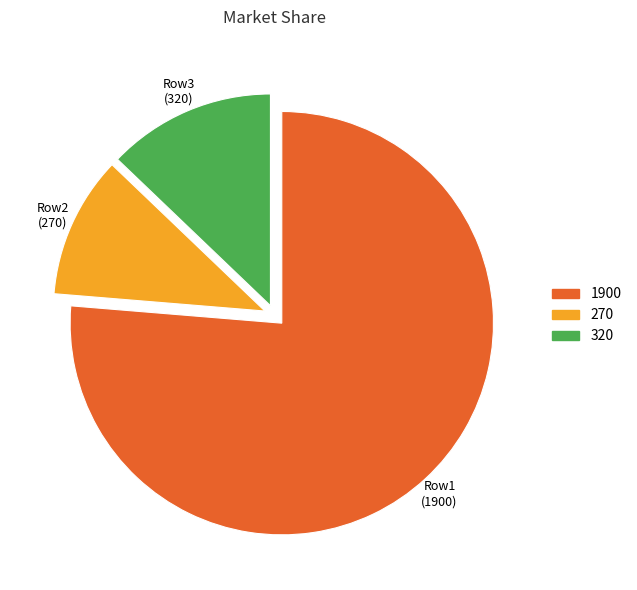

Which has a higher value, 270 or 1900?

1900